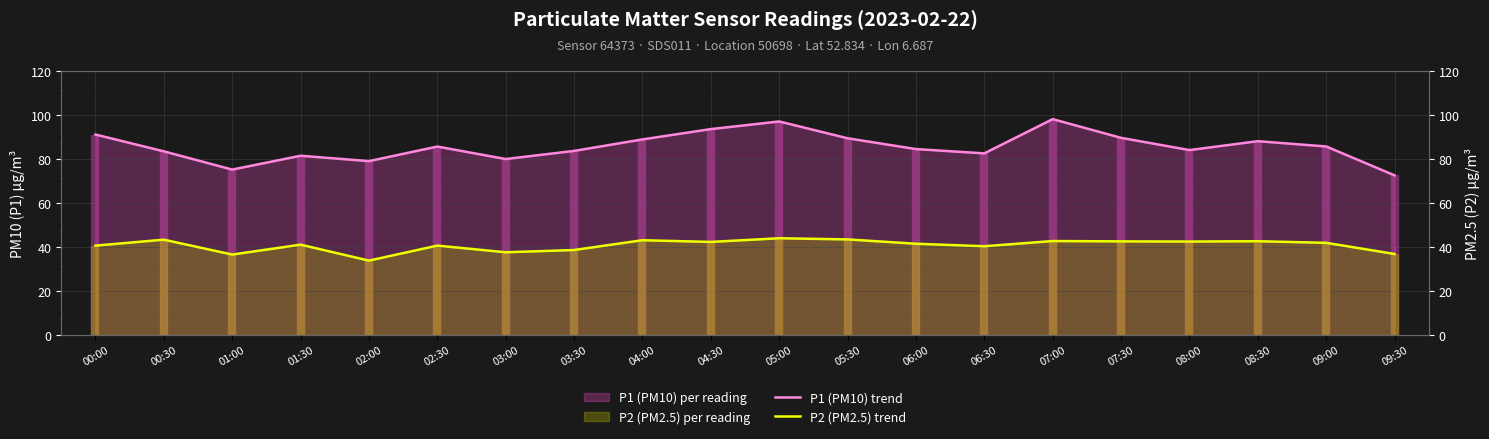

What is the difference between the highest and lowest values at 02:00?

45.3